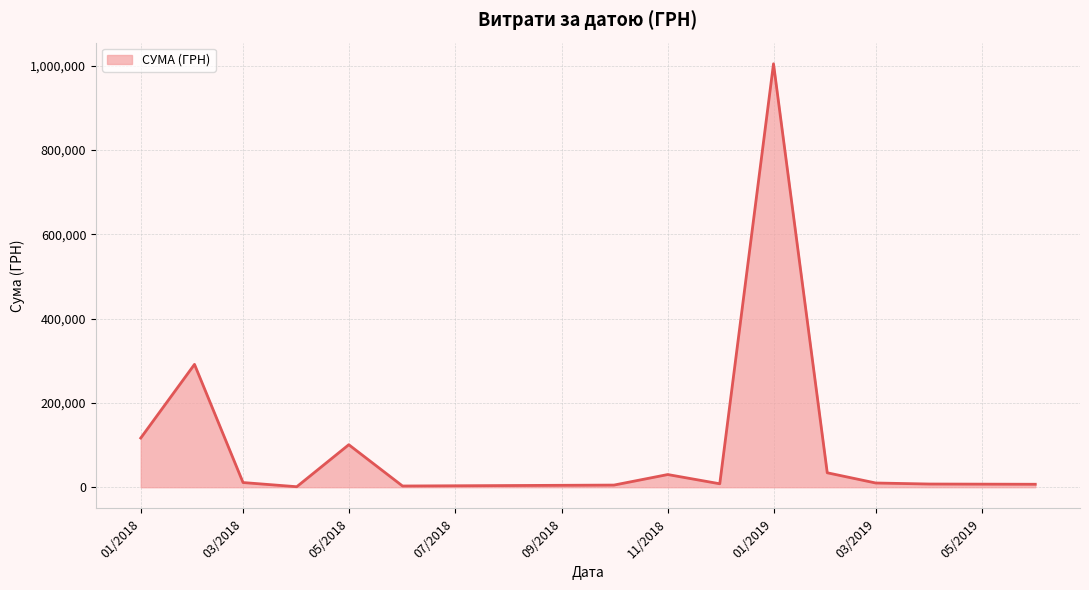

What is the maximum value shown in the chart?

1004842.2